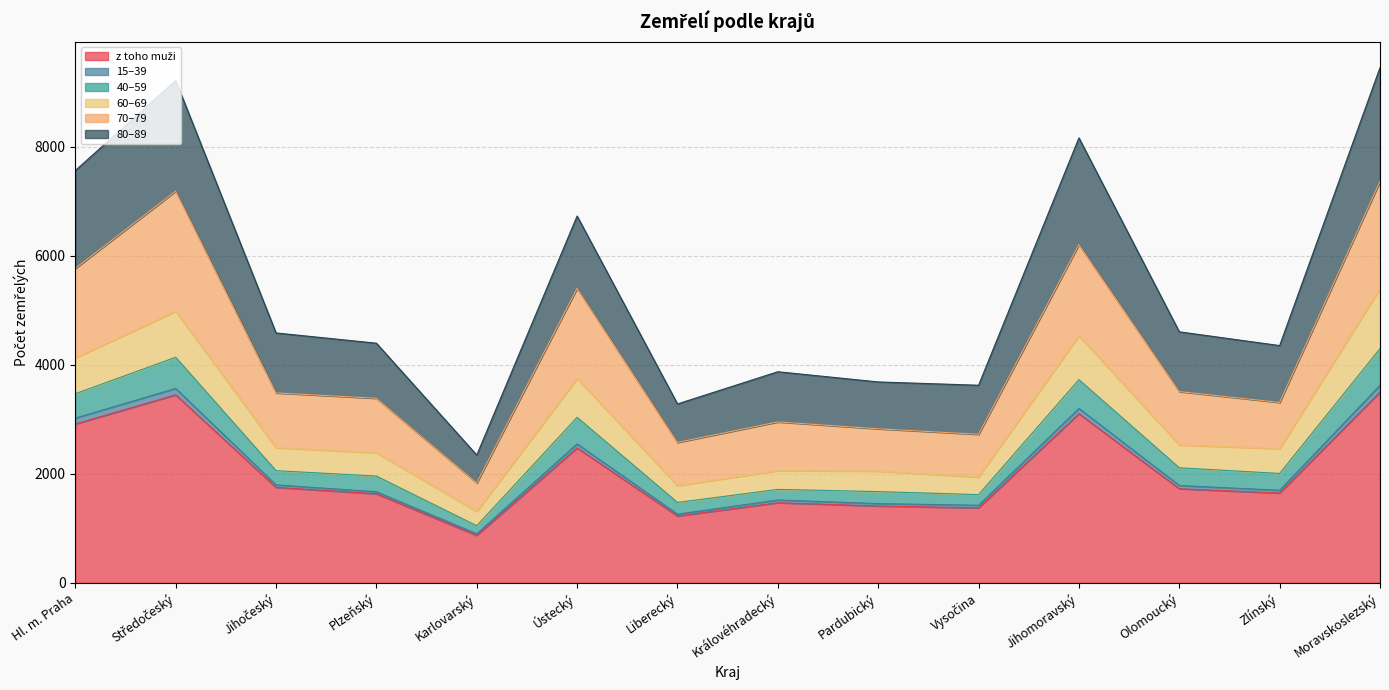

Does the chart have visible grid lines?

Yes